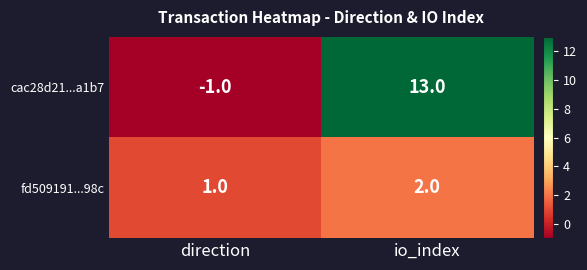

Read the cac28d21...a1b7 value at io_index.

13